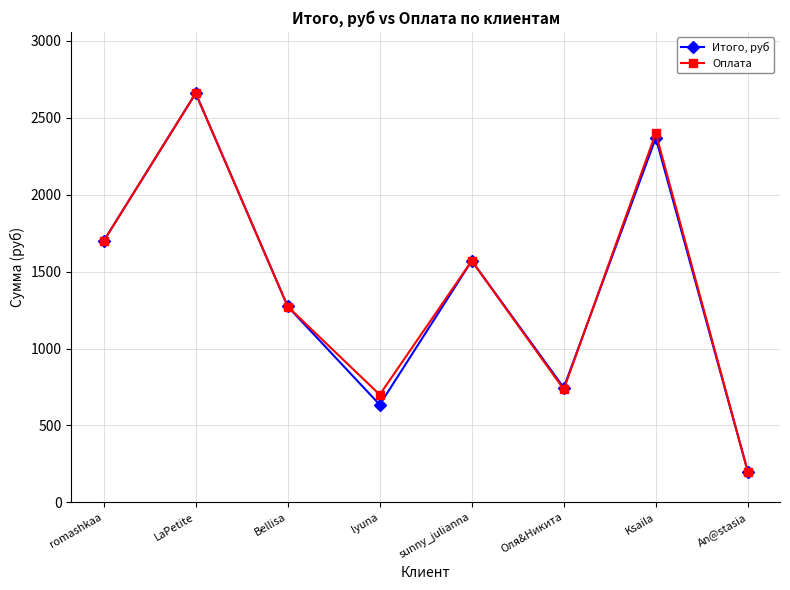

What is the average value of the Итого, руб series?

1393.8